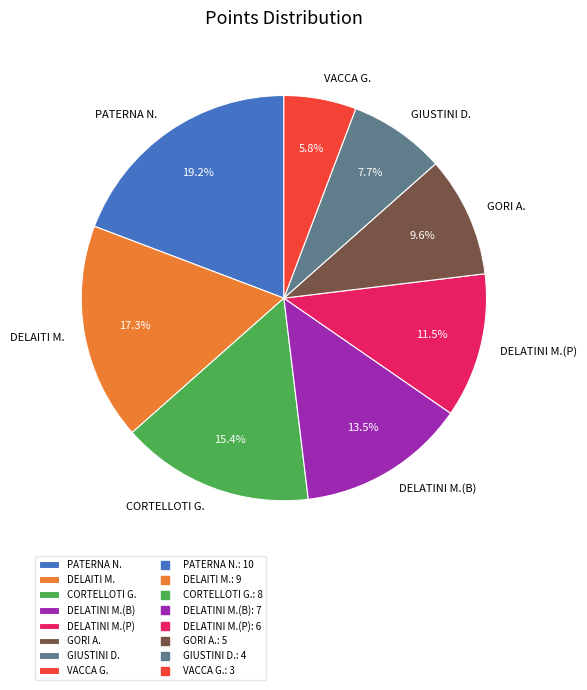

To the nearest percent, what is the difference between the largest and smallest slice percentages?

13%